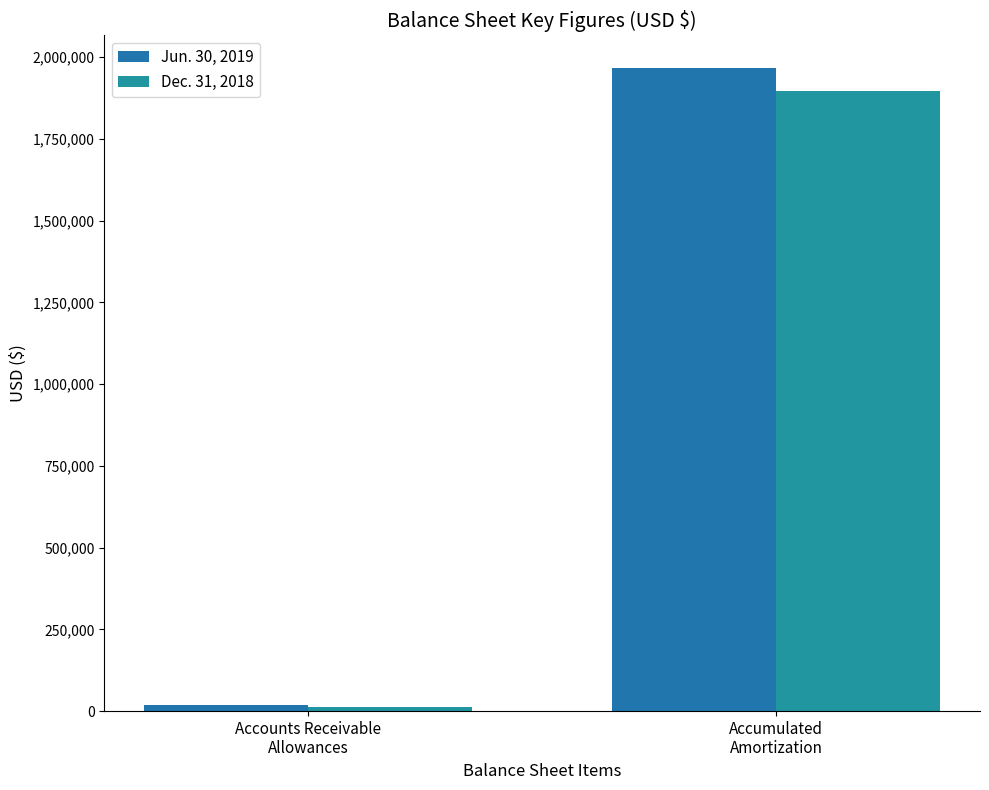

How many bars are there in total?

4